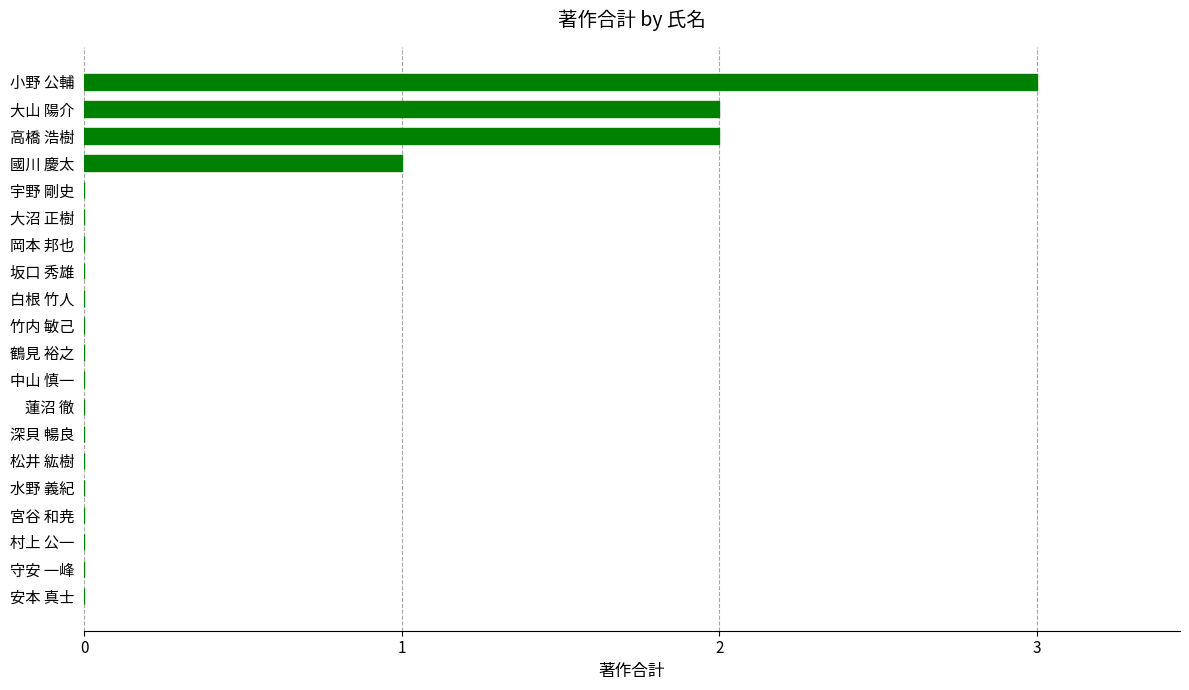

The chart shows a value of 0 at 宇野 剛史. True or false?

True